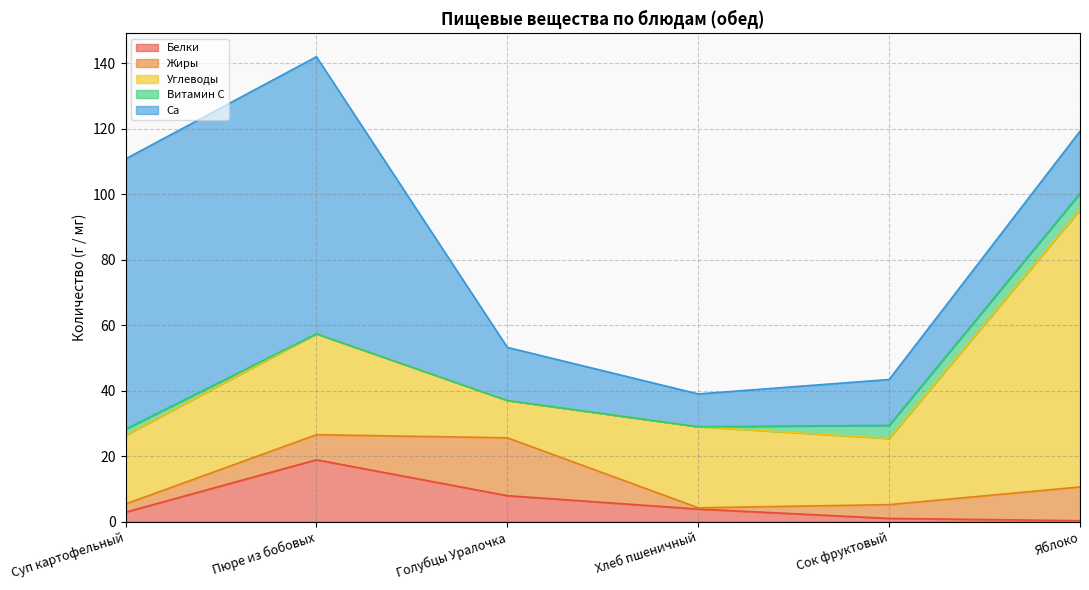

At how many categories does at least one series exceed 82?

3